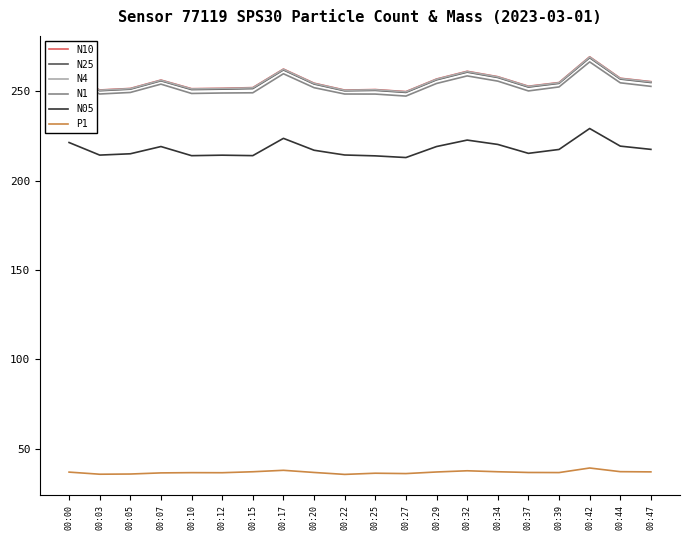

True or false: N05 and N1 intersect in this chart.

False